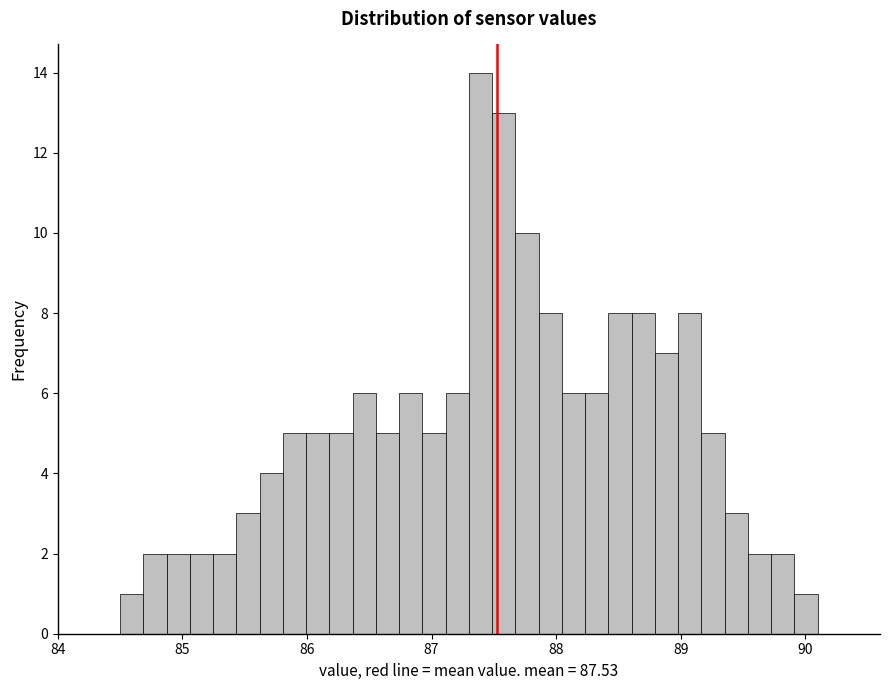

Read against the x-axis, roughly where is the centre of the tallest bar?

87.4